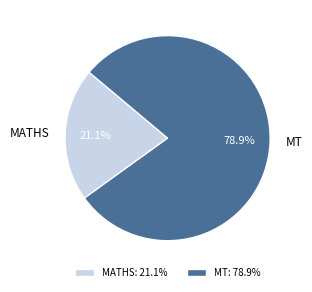

To the nearest percent, what portion does MATHS represent?

21%